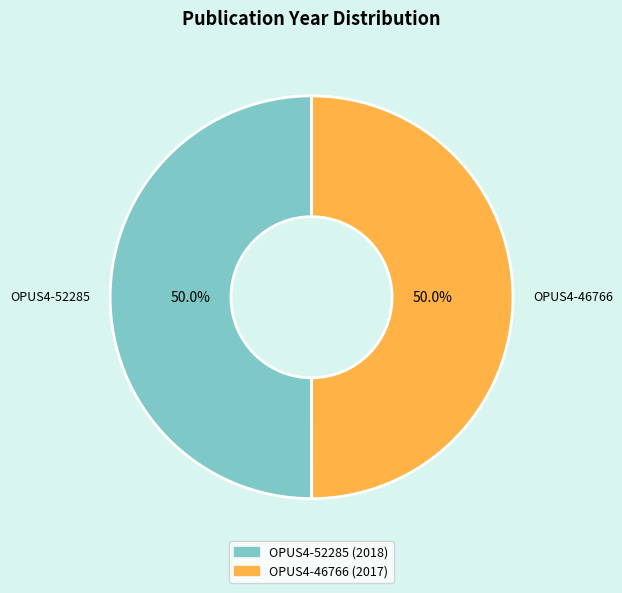

To the nearest percent, what is the combined percentage of OPUS4-46766 and OPUS4-52285?

100%